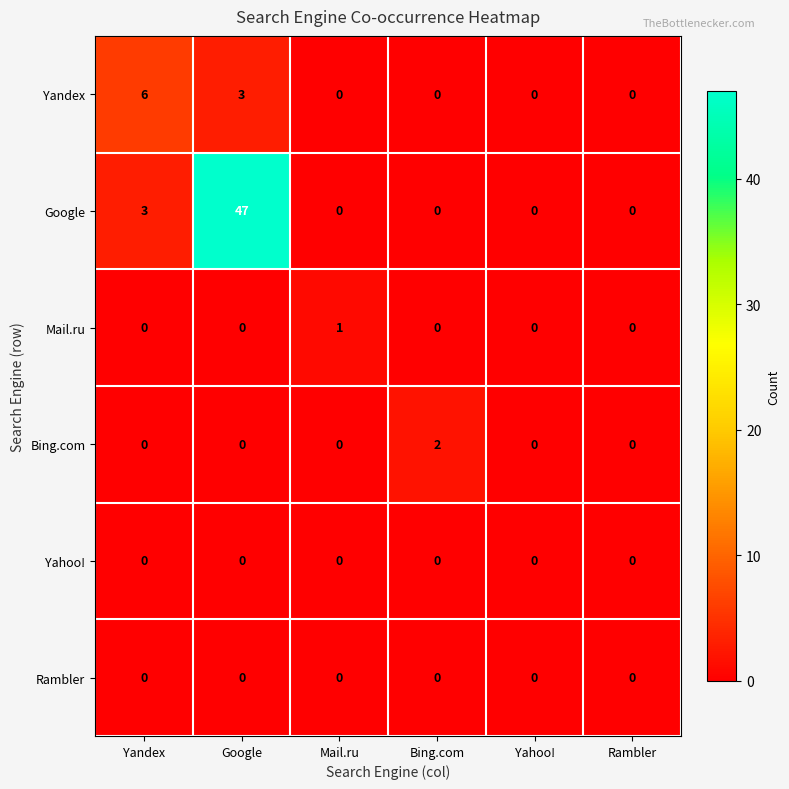

What is the total value across all series at Google?

50